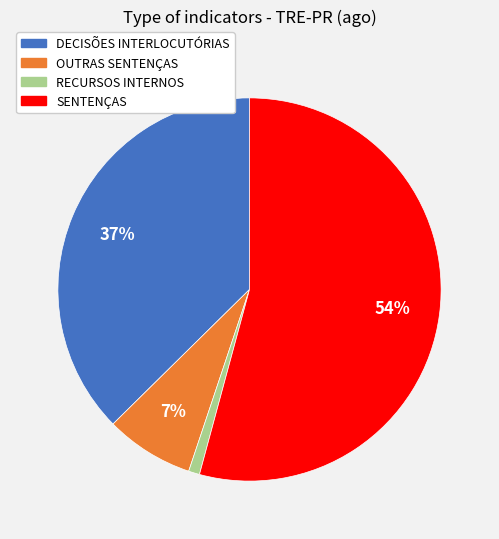

True or false: OUTRAS SENTENÇAS accounts for 7% of the total.

True